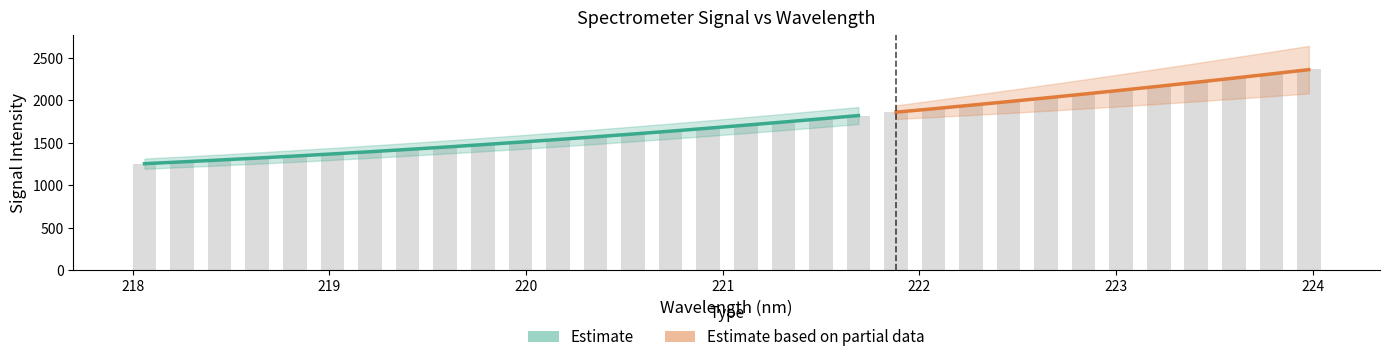

True or false: the data shows 2753.2 at 220.3533.

False